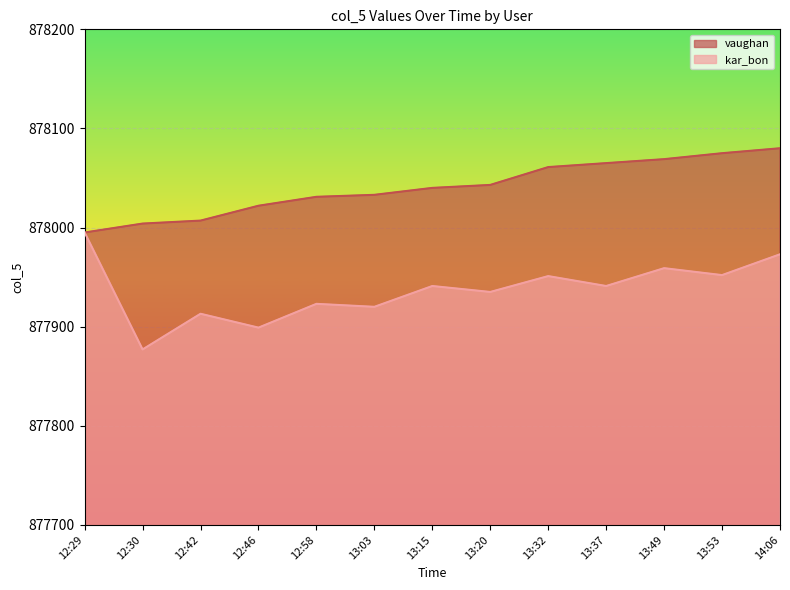

Which series has the widest spread of values?

kar_bon